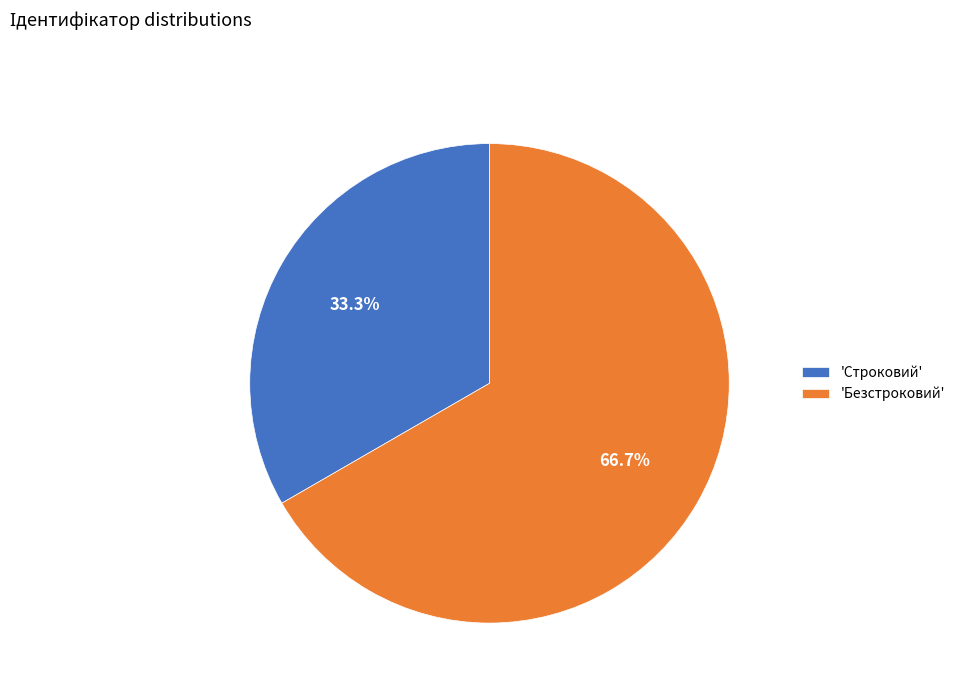

Is there any slice that represents more than half of the pie?

Yes